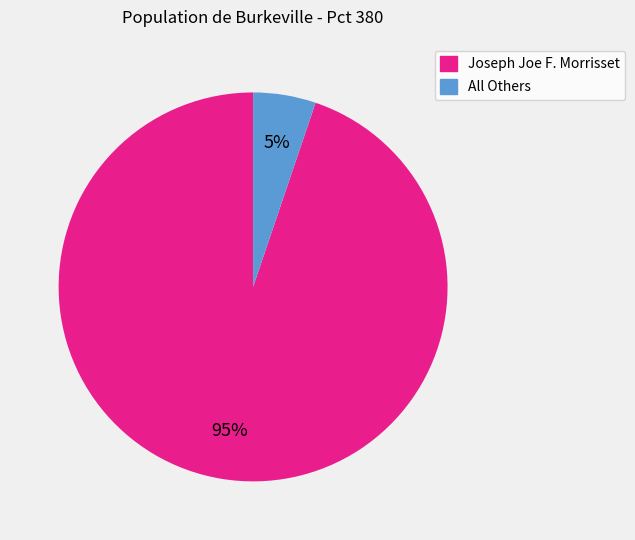

What percentage is the Joseph Joe F. Morrisset slice, to the nearest percent?

95%